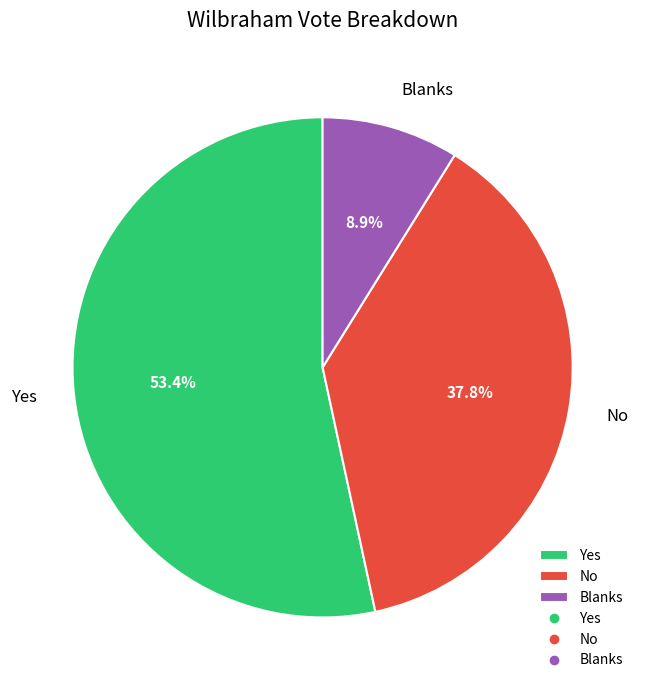

Is it true that No is 51% of the pie?

False